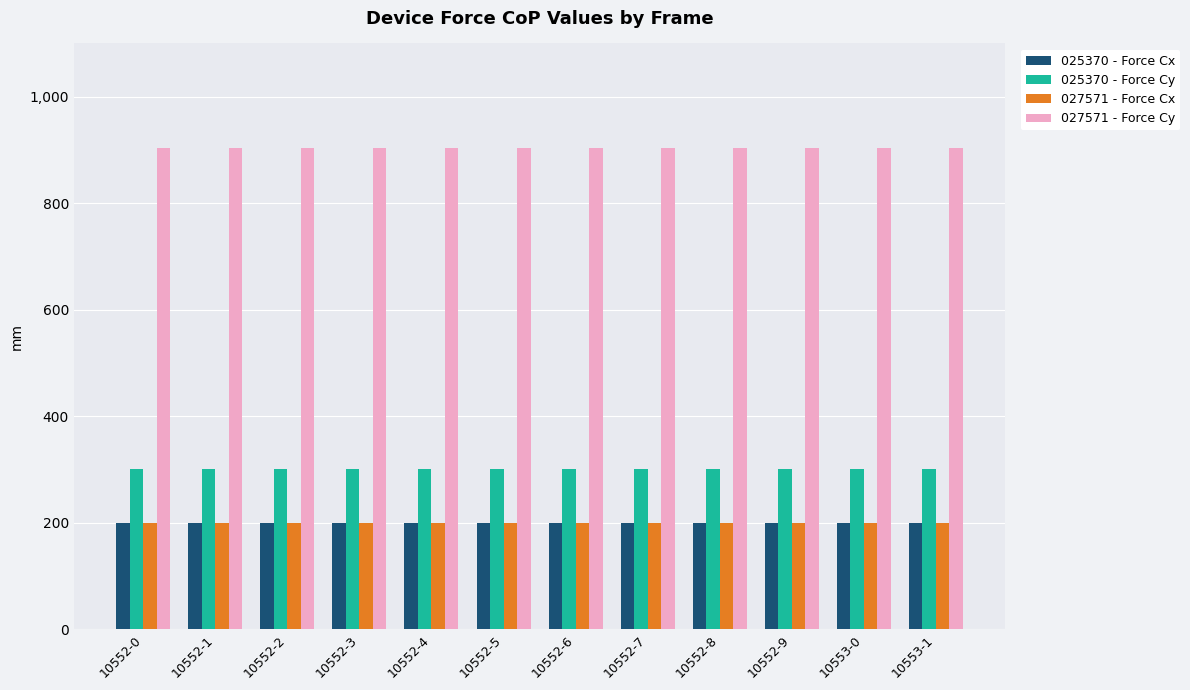

Is it true that 025370 - Force Cy equals 300 at 10552-0?

True